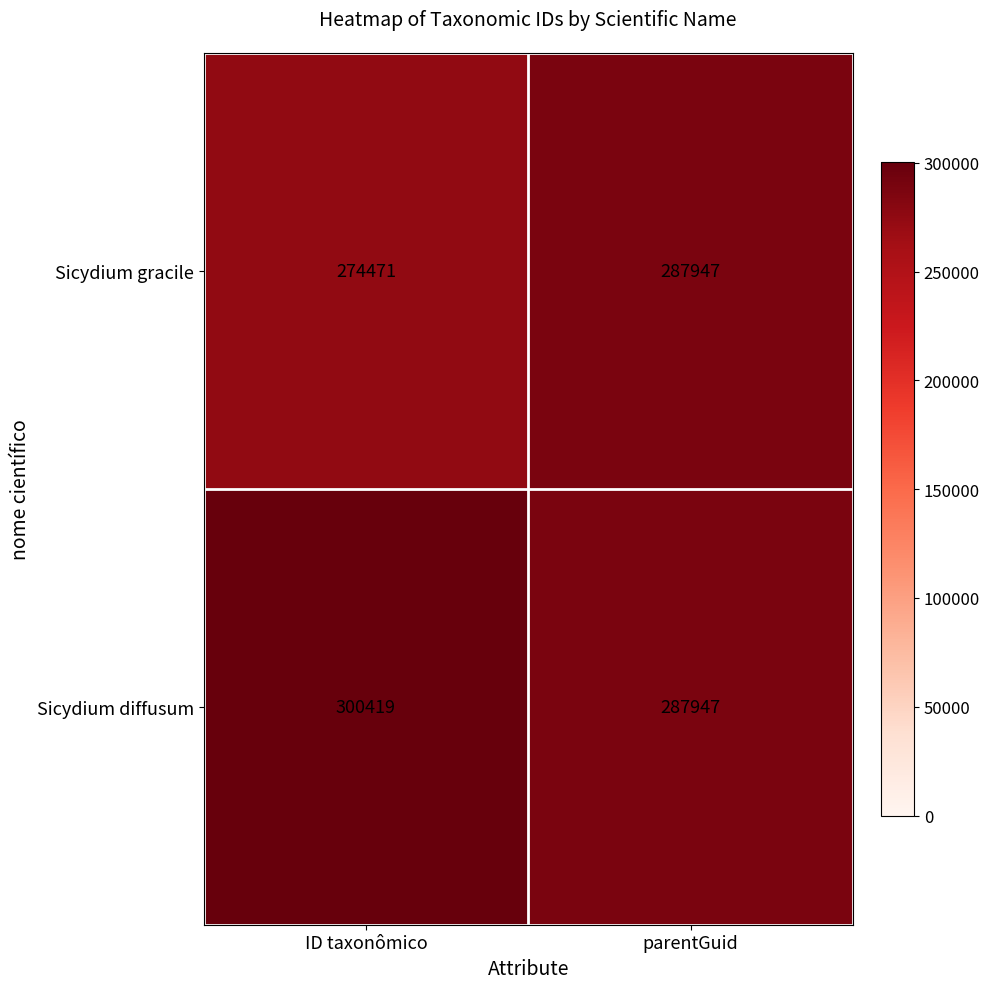

Which series has the largest range (max minus min)?

Sicydium gracile